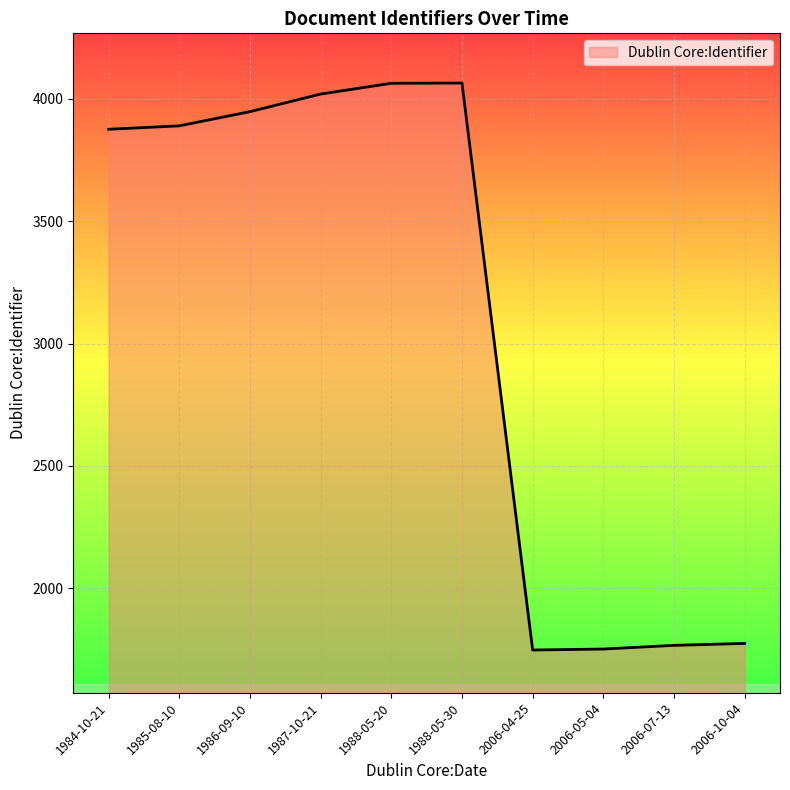

The value at 1987-10-21 is 4020. True or false?

True